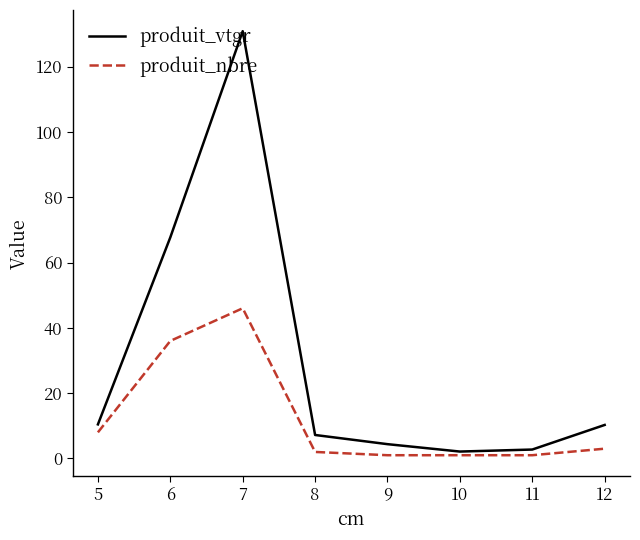

Is this an area chart (filled region under the line)?

No